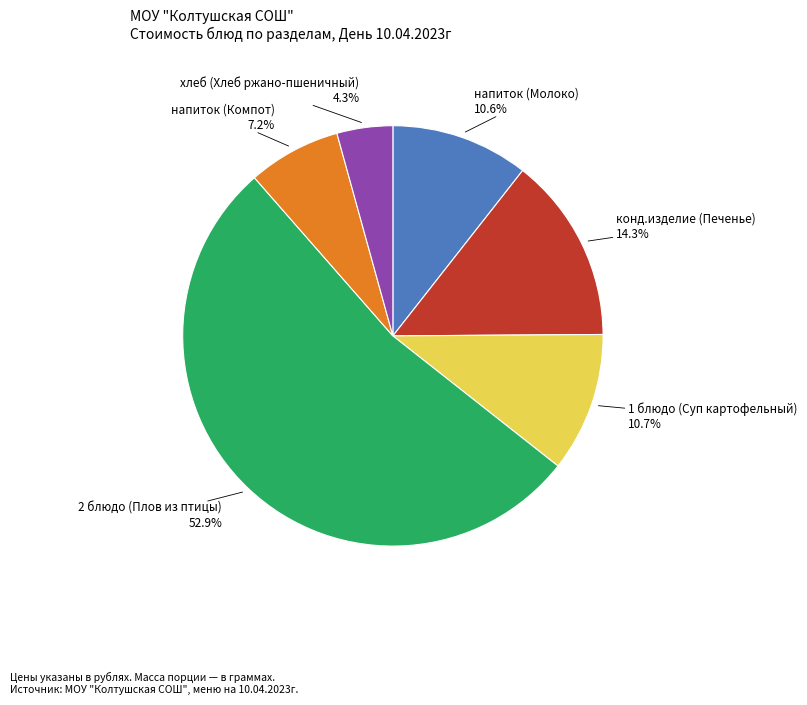

Is there a majority slice in this chart?

Yes